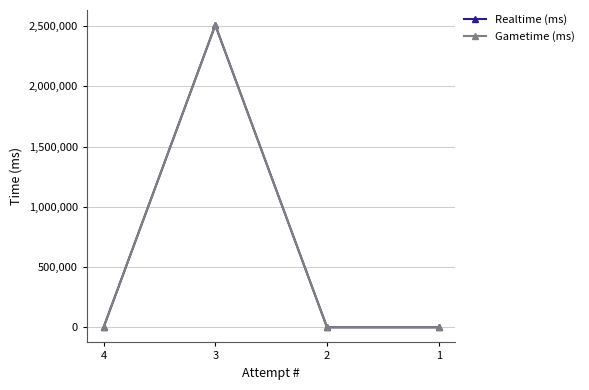

Is this an area chart (filled region under the line)?

No